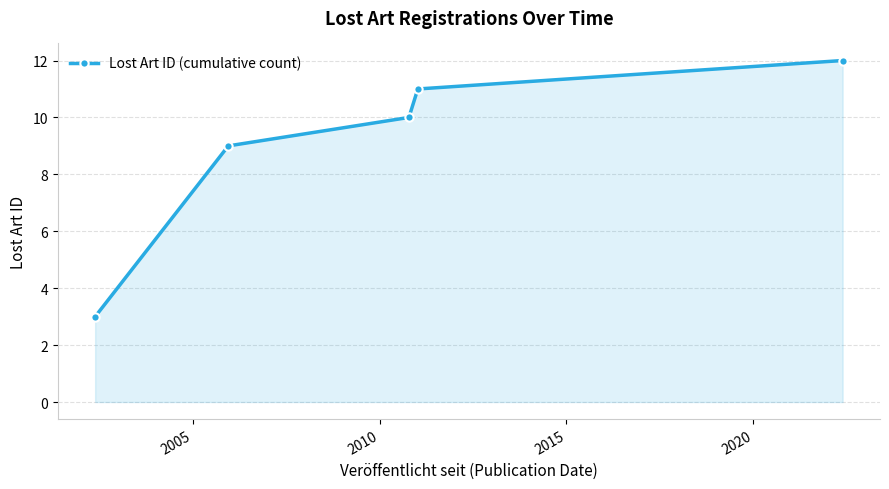

What is the maximum value shown in the chart?

12